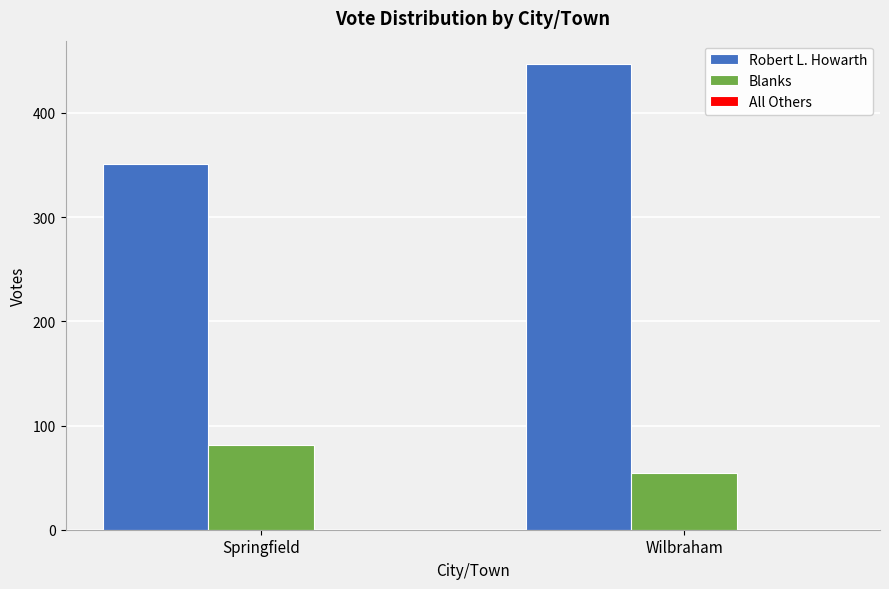

Which category has the lowest value in the Robert L. Howarth series?

Springfield